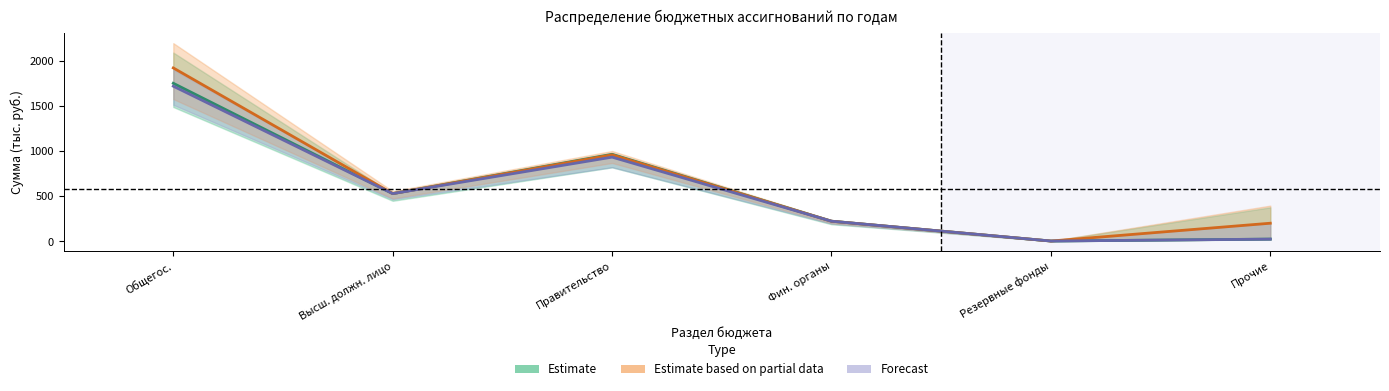

How many lines are shown in the chart?

3